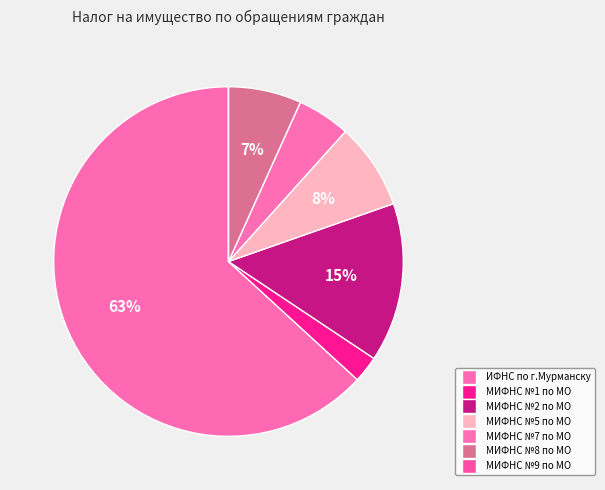

Is it true that МИФНС №1 по МО is 2% of the pie?

True